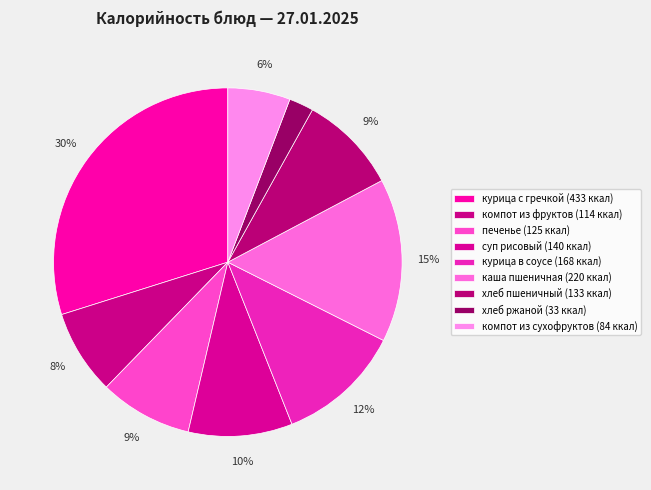

Is it true that суп рисовый is 1% of the pie?

False